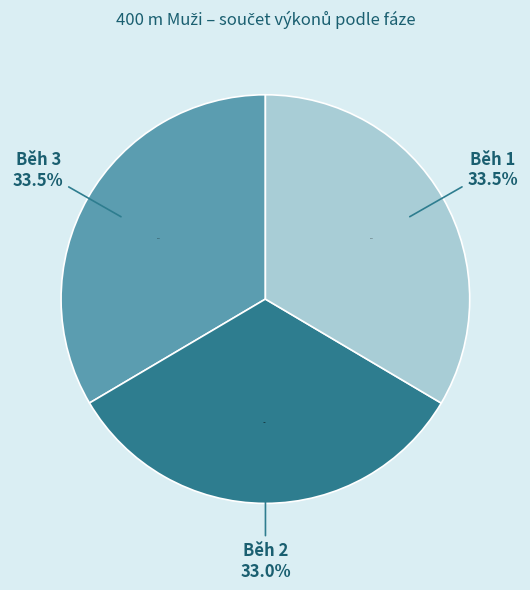

Is there any slice that represents more than half of the pie?

No